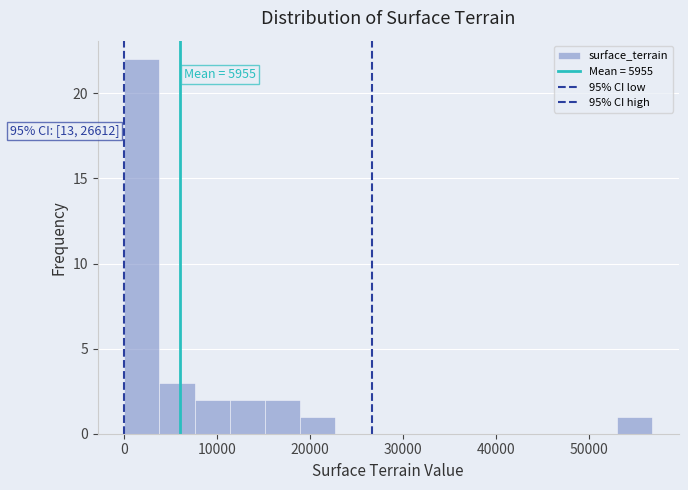

Around what value on the x-axis is the tallest bar? Give the approximate position of its centre, as read against the axis.

2000